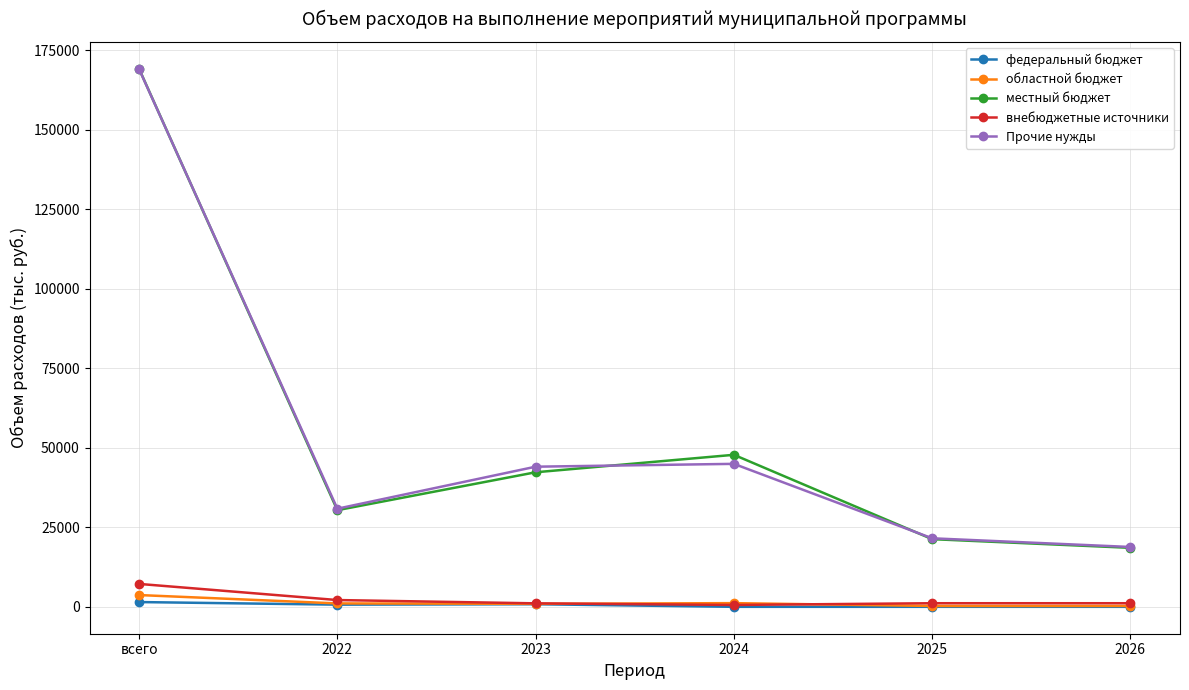

True or false: федеральный бюджет and Прочие нужды intersect in this chart.

False